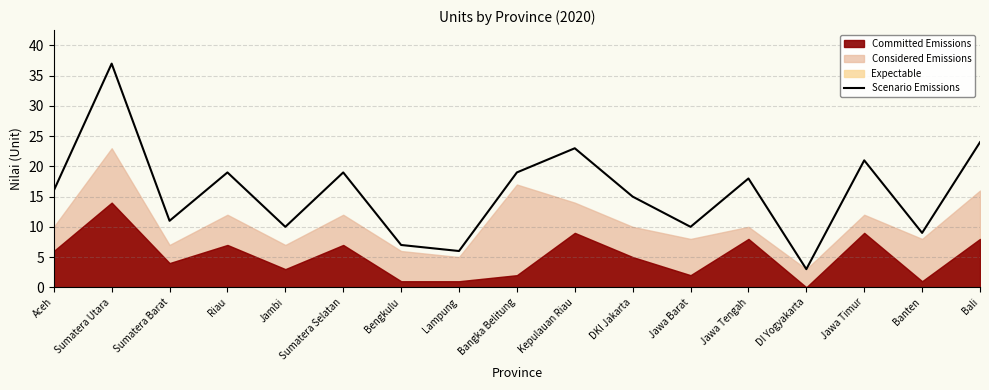

Where does the data first go above 16?

Sumatera Utara